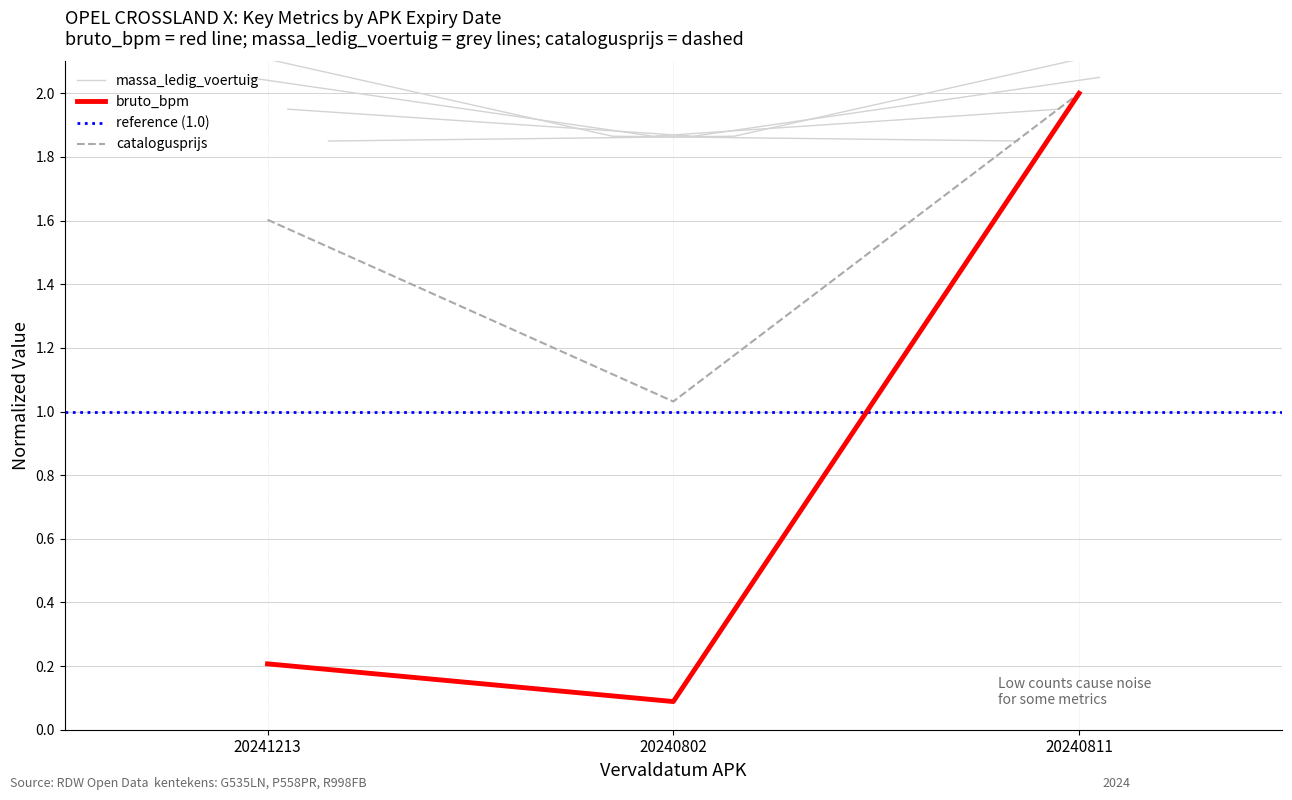

What is the label of the 3rd point from the right?

20241213